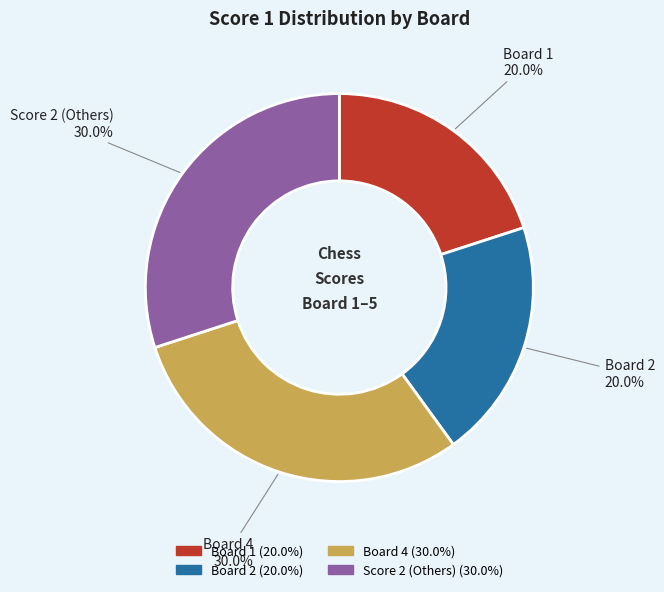

To the nearest percent, what is the average slice percentage?

25%